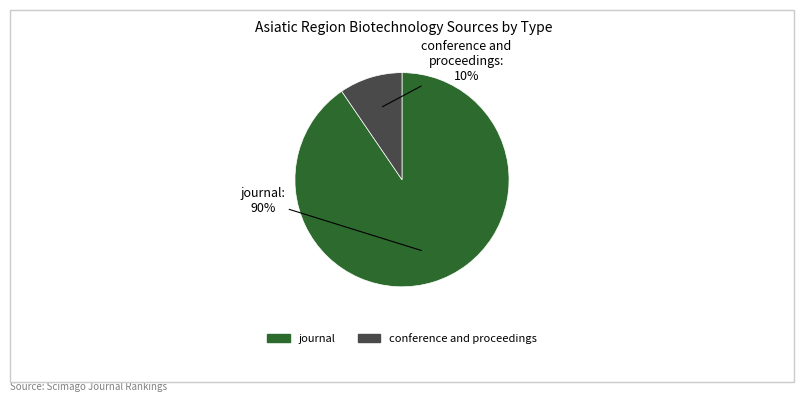

Between journal and conference and proceedings, which is larger?

journal